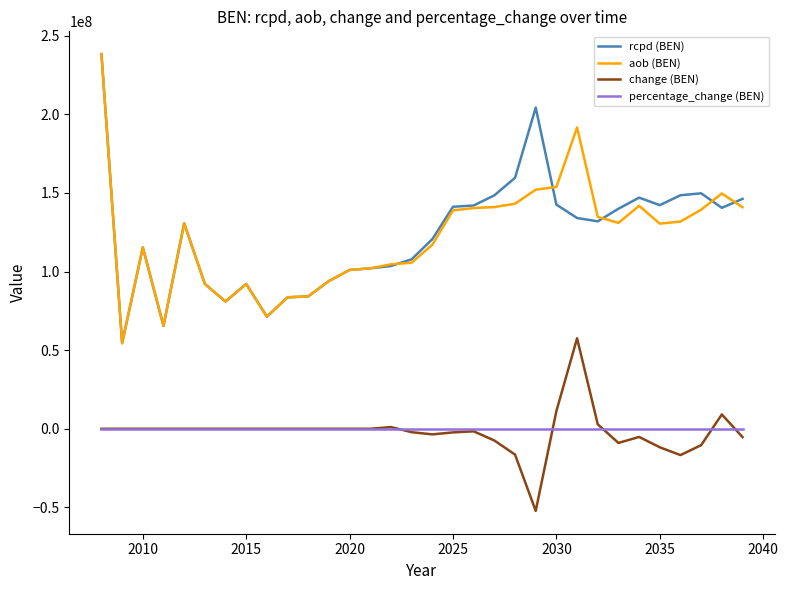

What is the lowest value of the aob (BEN) series?

54456716.4